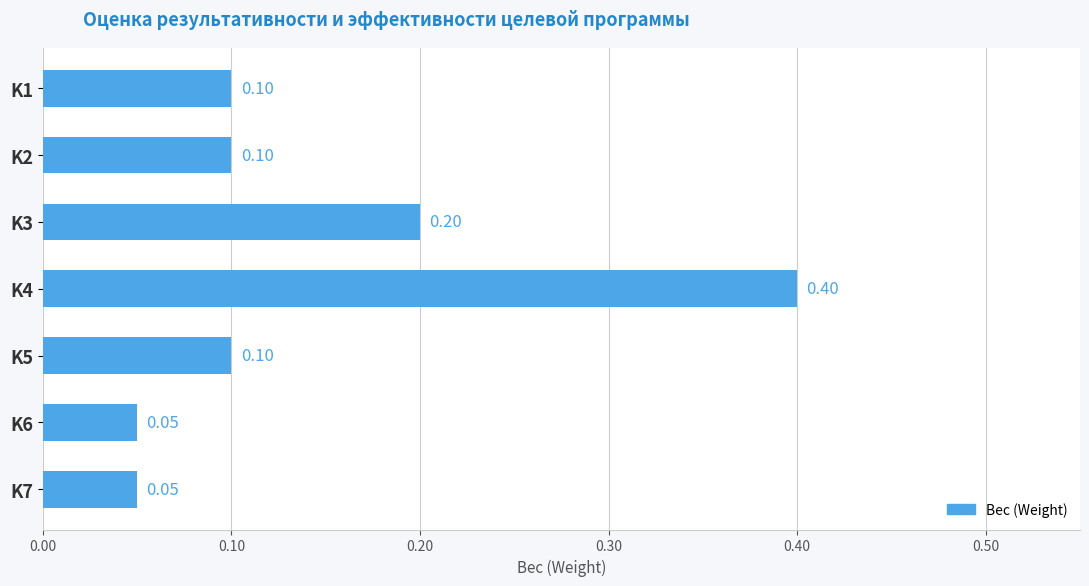

Which has a higher value, K3 or K5?

K3